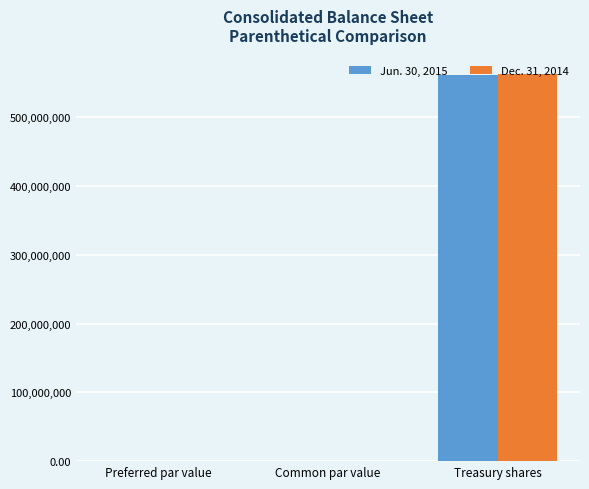

Is it true that Dec. 31, 2014 equals 227358656.8 at Treasury shares?

False